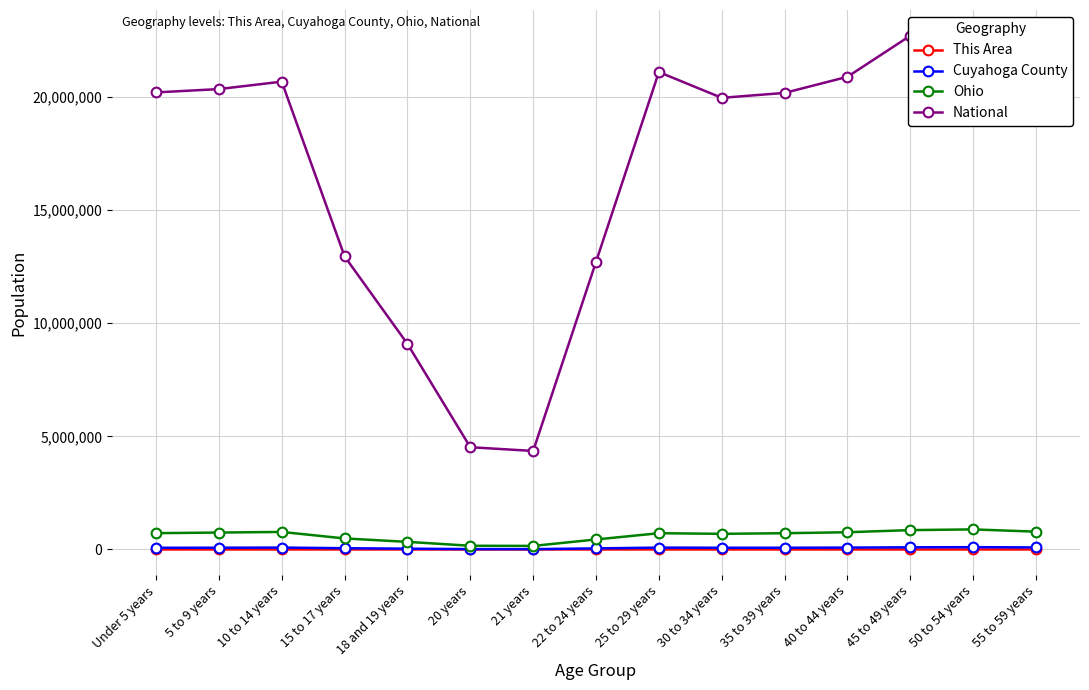

True or false: Cuyahoga County and This Area intersect in this chart.

False